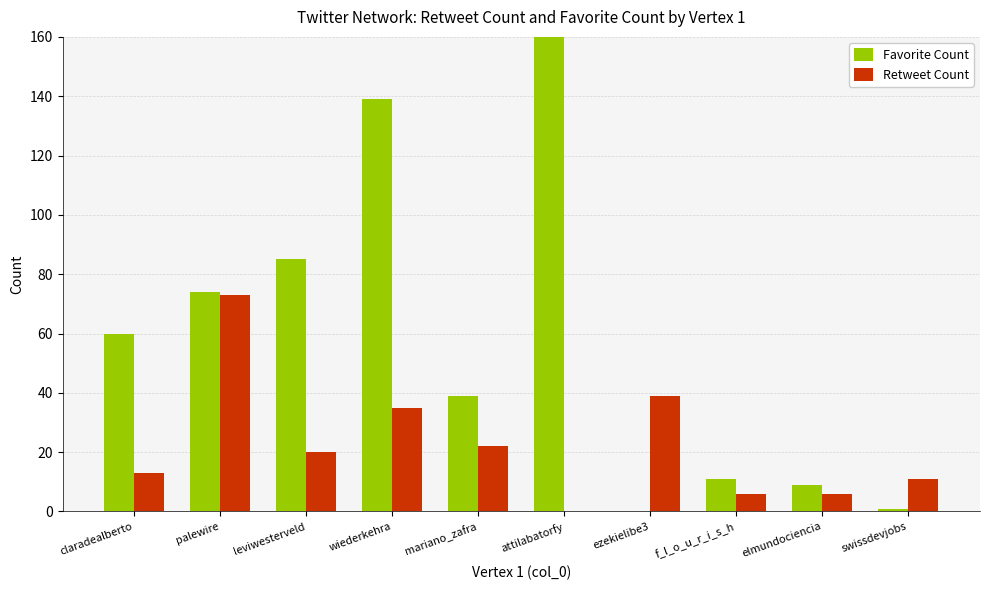

What is the difference between the maximum and minimum values in the Favorite Count series?

256